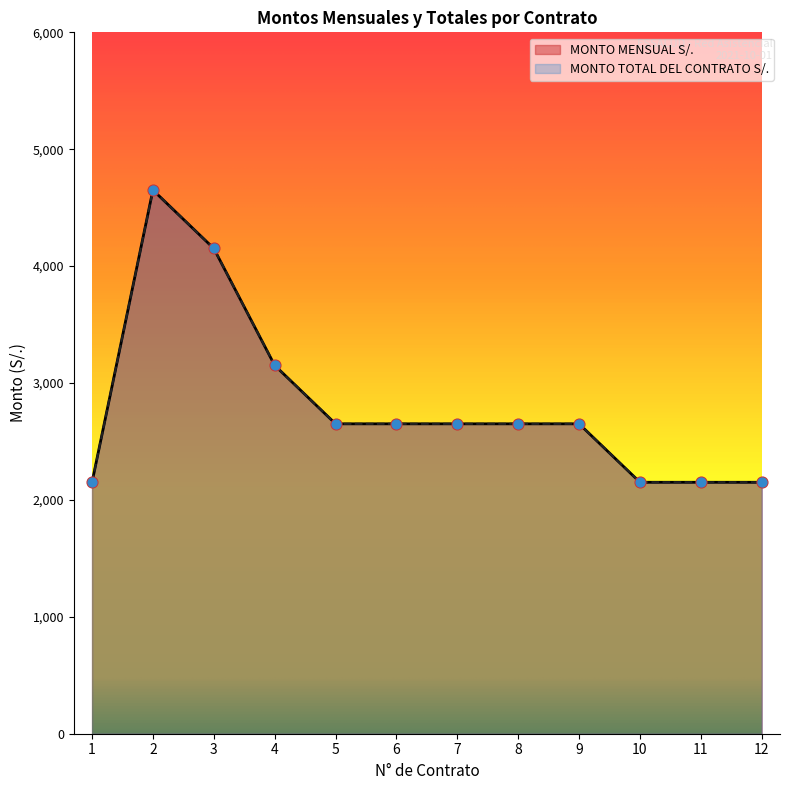

Is the value of MONTO MENSUAL S/. at 5 greater than the value of MONTO TOTAL DEL CONTRATO S/. at 9?

No